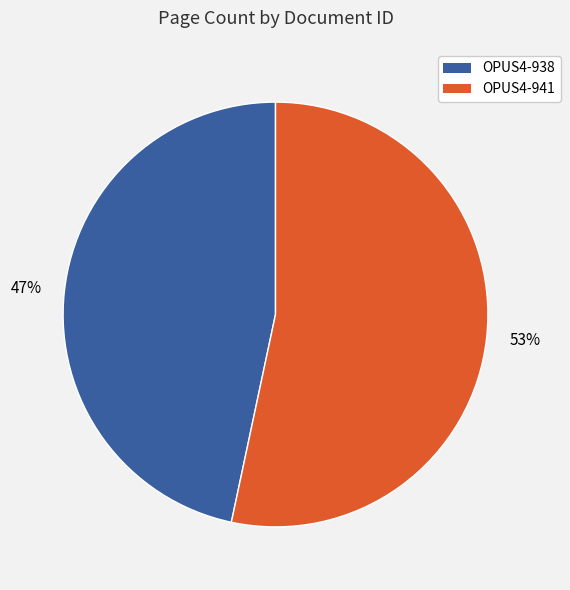

To the nearest percent, what is the combined percentage of OPUS4-941 and OPUS4-938?

100%